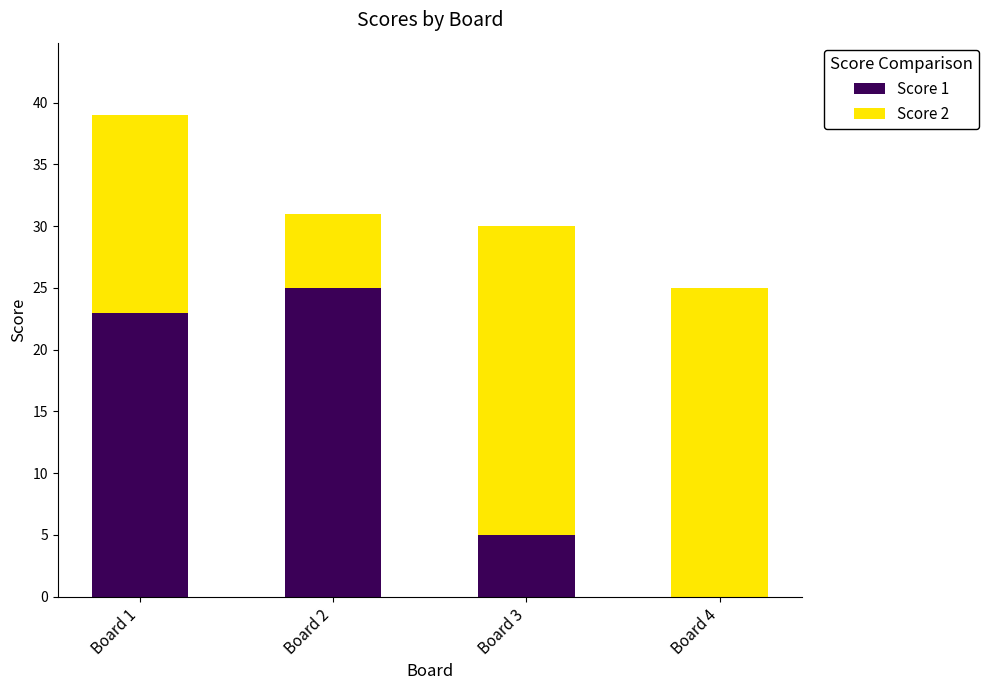

How many categories are shown in the chart?

4